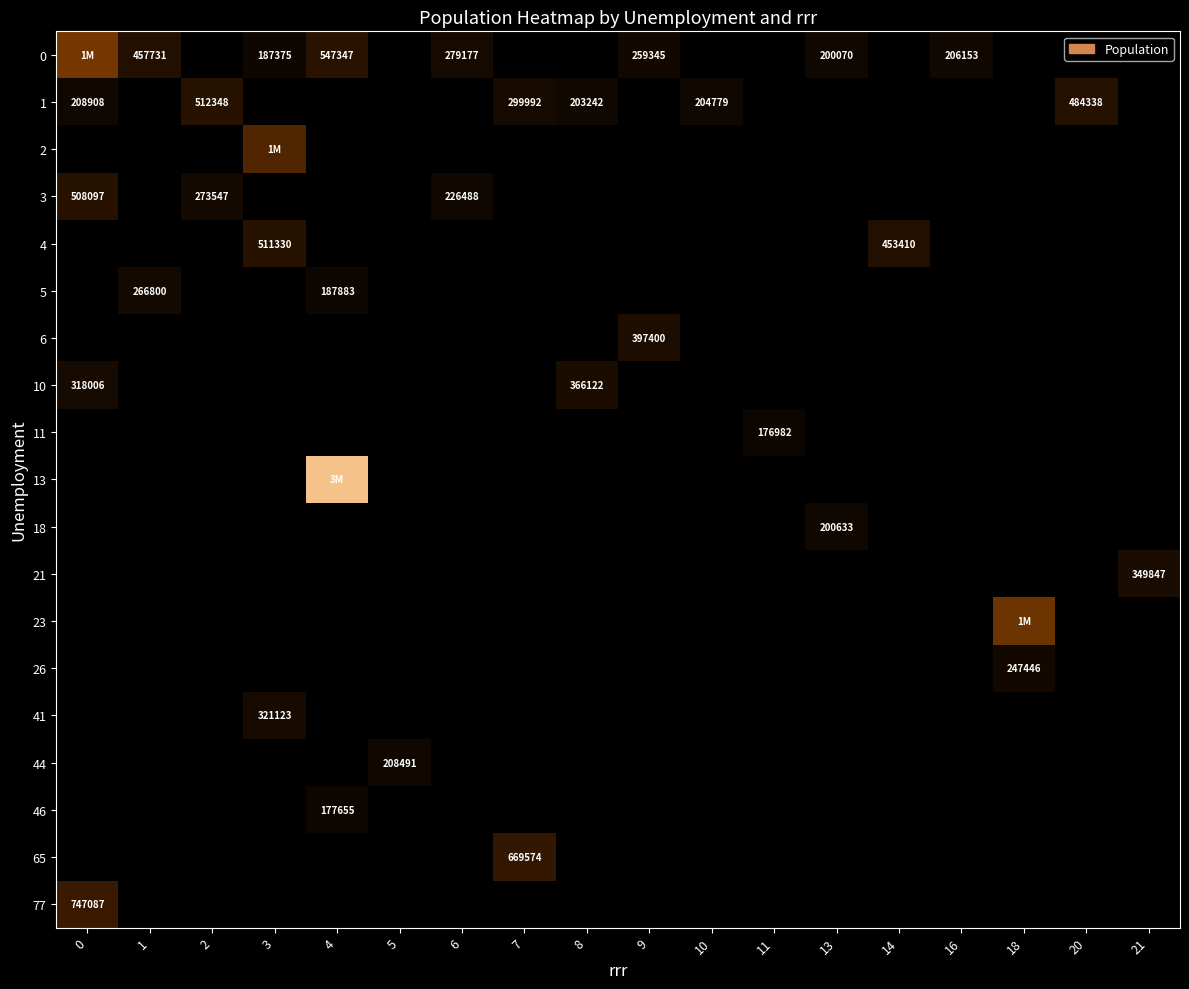

True or false: 0 has a value of 621419 at 1.

False